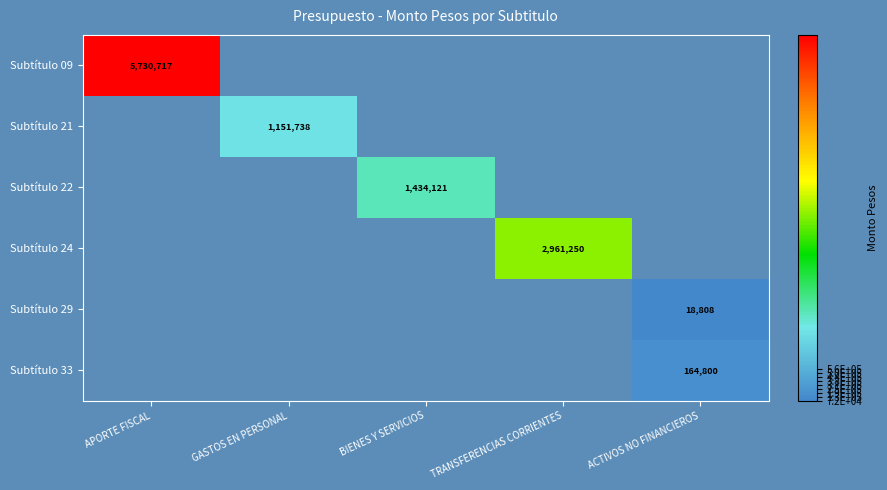

The Subtítulo 33 series shows 281240 at ACTIVOS NO FINANCIEROS. True or false?

False